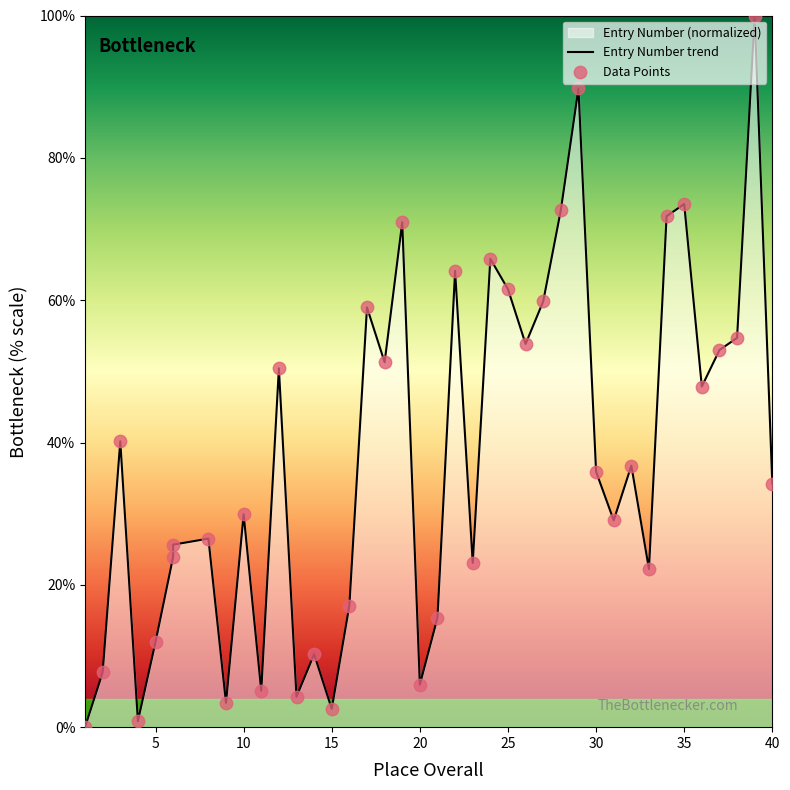

What is the change in value from 30 to 32?

+0.9